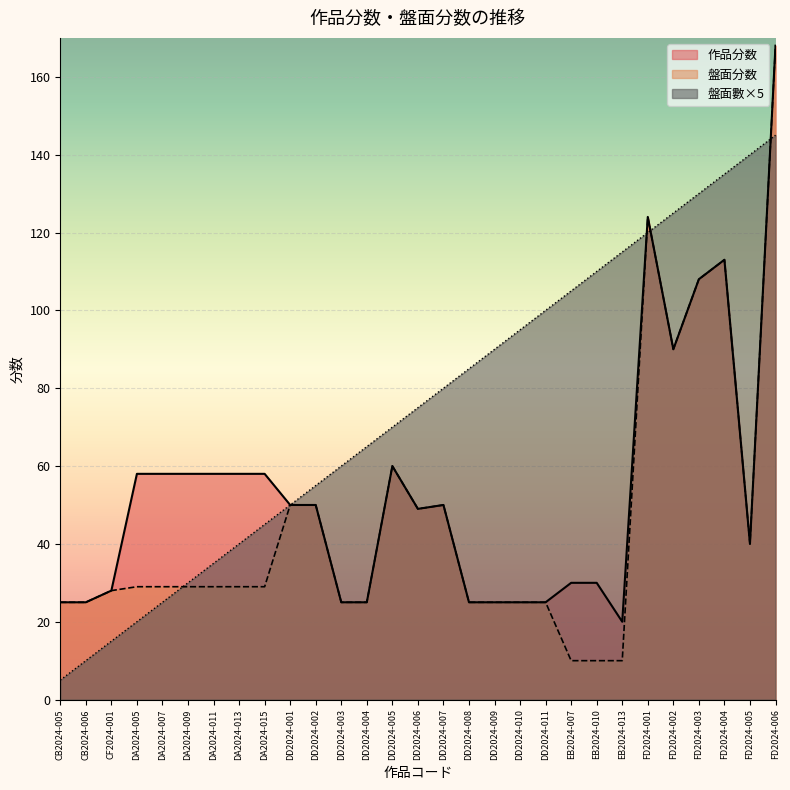

Reading left to right, list all the values displayed in this chart.

作品分数: CB2024-005=25	CB2024-006=25	CF2024-001=28	DA2024-005=58	DA2024-007=58	DA2024-009=58	DA2024-011=58	DA2024-013=58	DA2024-015=58	DD2024-001=50	DD2024-002=50	DD2024-003=25	DD2024-004=25	DD2024-005=60	DD2024-006=49	DD2024-007=50	DD2024-008=25	DD2024-009=25	DD2024-010=25	DD2024-011=25	EB2024-007=30	EB2024-010=30	EB2024-013=20	FD2024-001=124	FD2024-002=90	FD2024-003=108	FD2024-004=113	FD2024-005=40	FD2024-006=168
盤面分数: CB2024-005=25	CB2024-006=25	CF2024-001=28	DA2024-005=29	DA2024-007=29	DA2024-009=29	DA2024-011=29	DA2024-013=29	DA2024-015=29	DD2024-001=50	DD2024-002=50	DD2024-003=25	DD2024-004=25	DD2024-005=60	DD2024-006=49	DD2024-007=50	DD2024-008=25	DD2024-009=25	DD2024-010=25	DD2024-011=25	EB2024-007=10	EB2024-010=10	EB2024-013=10	FD2024-001=124	FD2024-002=90	FD2024-003=108	FD2024-004=113	FD2024-005=40	FD2024-006=168
盤面數: CB2024-005=5	CB2024-006=10	CF2024-001=15	DA2024-005=20	DA2024-007=25	DA2024-009=30	DA2024-011=35	DA2024-013=40	DA2024-015=45	DD2024-001=50	DD2024-002=55	DD2024-003=60	DD2024-004=65	DD2024-005=70	DD2024-006=75	DD2024-007=80	DD2024-008=85	DD2024-009=90	DD2024-010=95	DD2024-011=100	EB2024-007=105	EB2024-010=110	EB2024-013=115	FD2024-001=120	FD2024-002=125	FD2024-003=130	FD2024-004=135	FD2024-005=140	FD2024-006=145